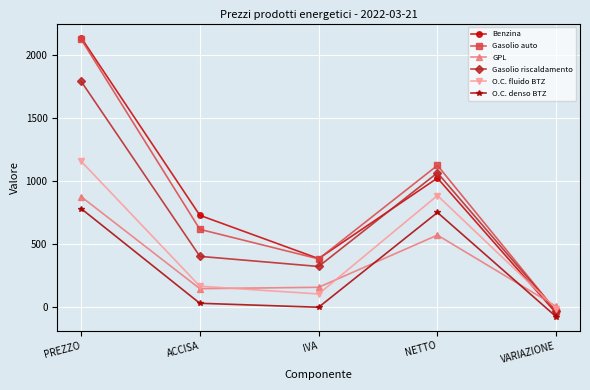

True or false: Gasolio riscaldamento has more than 2 interior local peaks.

False